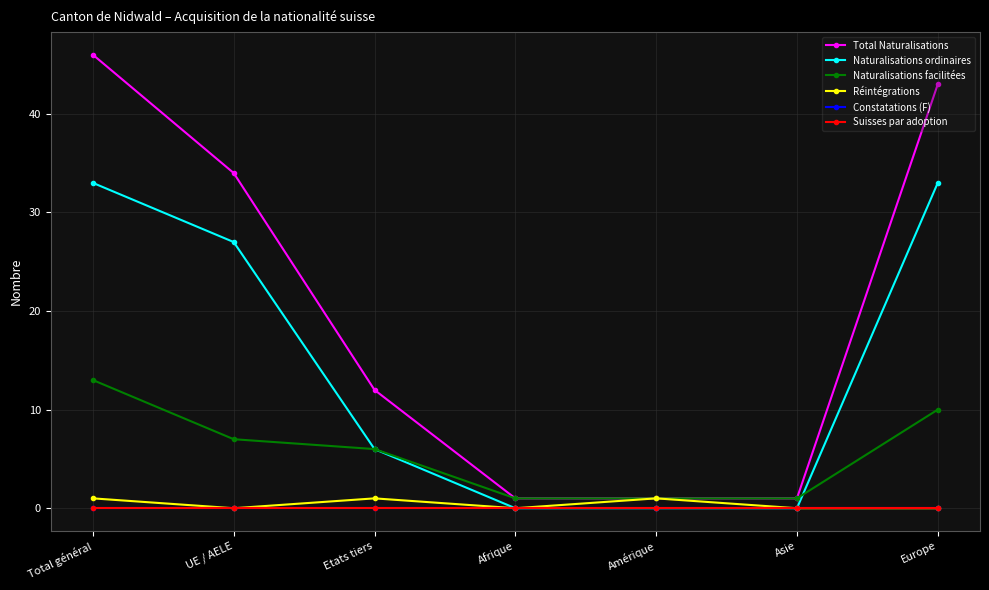

True or false: Naturalisations ordinaires and Naturalisations facilitées intersect in this chart.

True